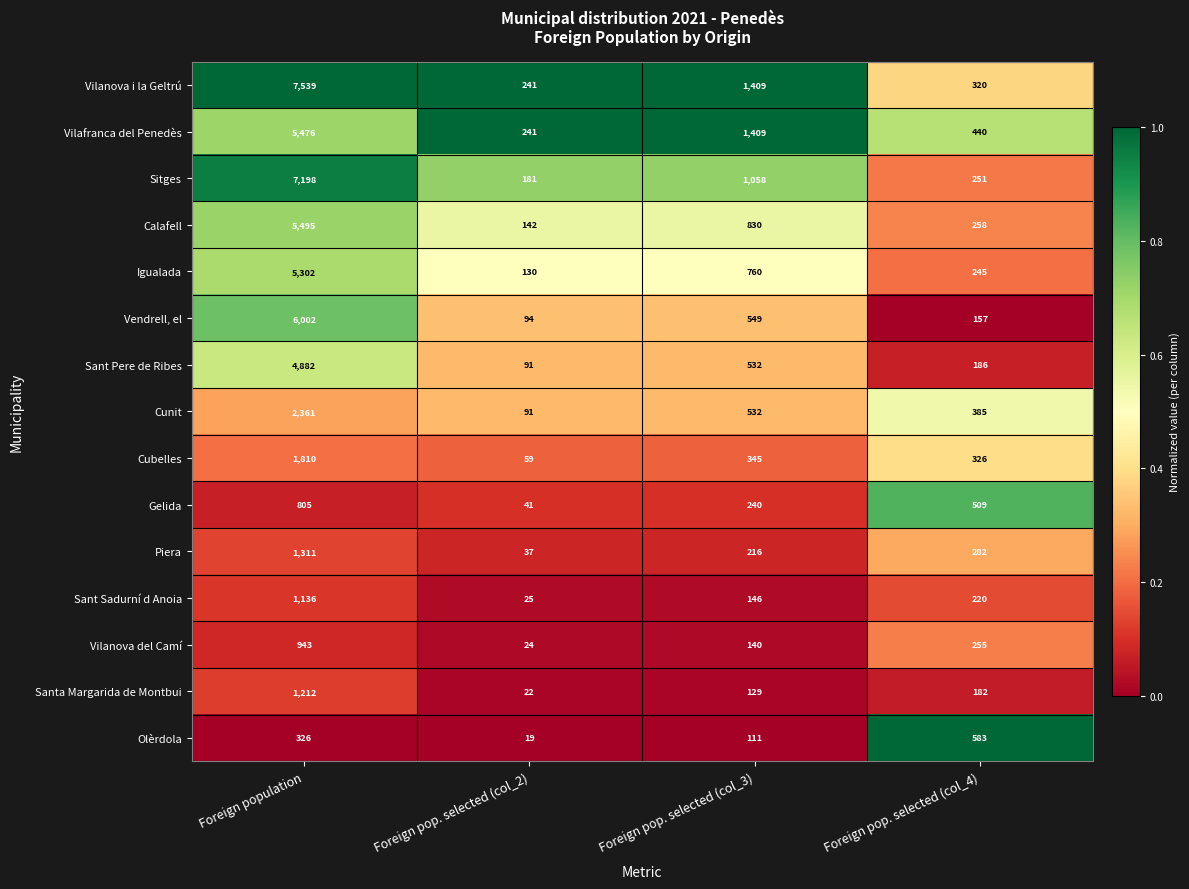

Which series changed the most between Foreign pop. selected (col_3) and Foreign pop. selected (col_4)?

Vilanova i la Geltrú